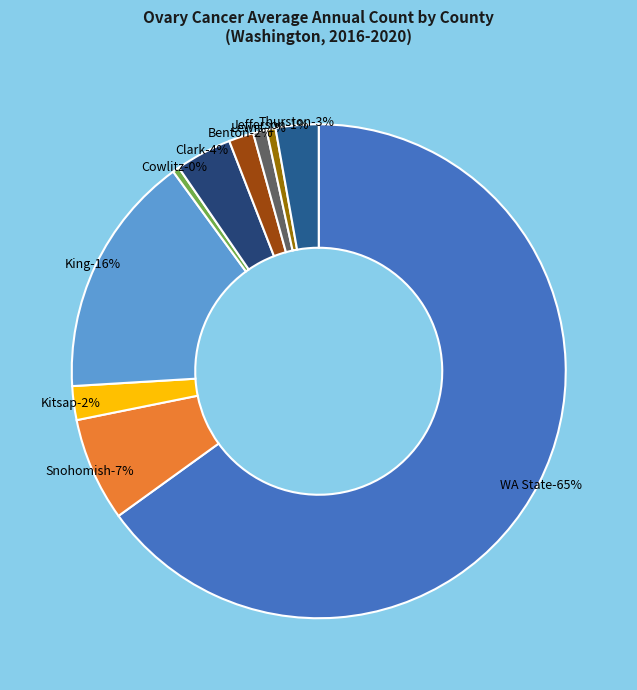

To the nearest percent, what portion does Snohomish County represent?

7%